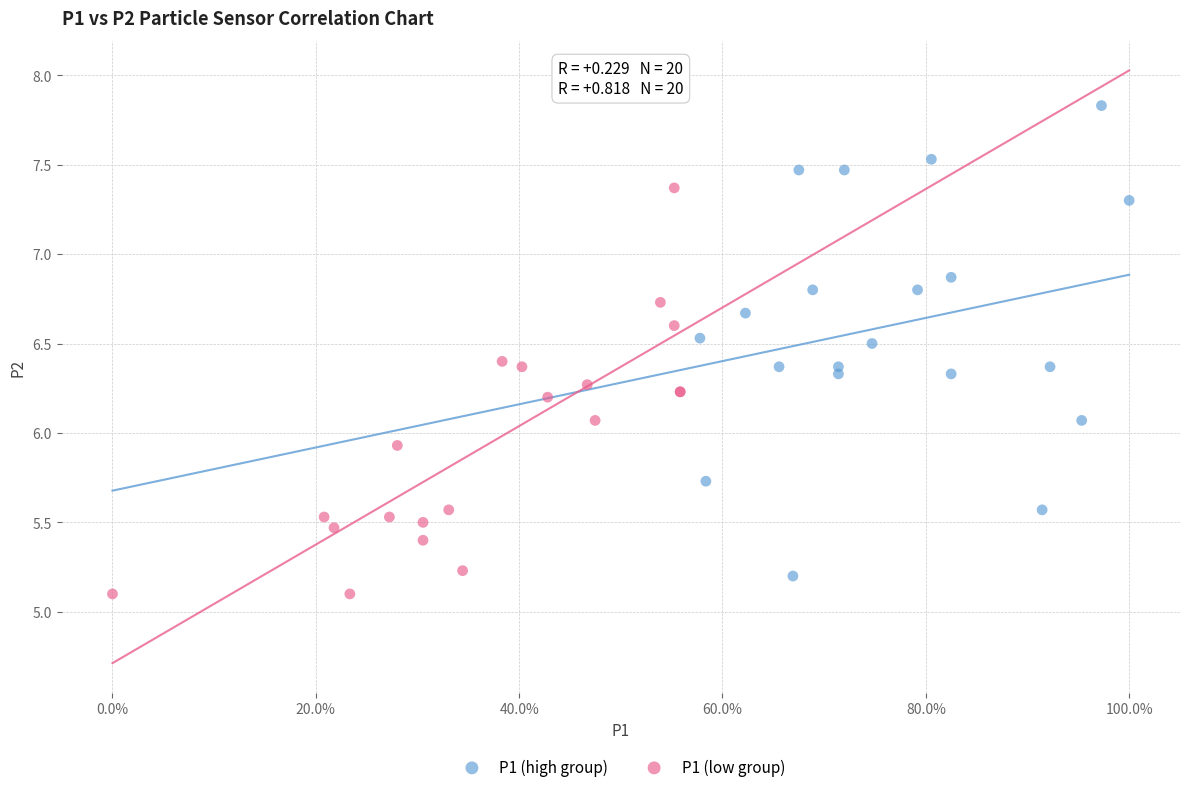

Which series contains the highest Y value?

P1 (high group)